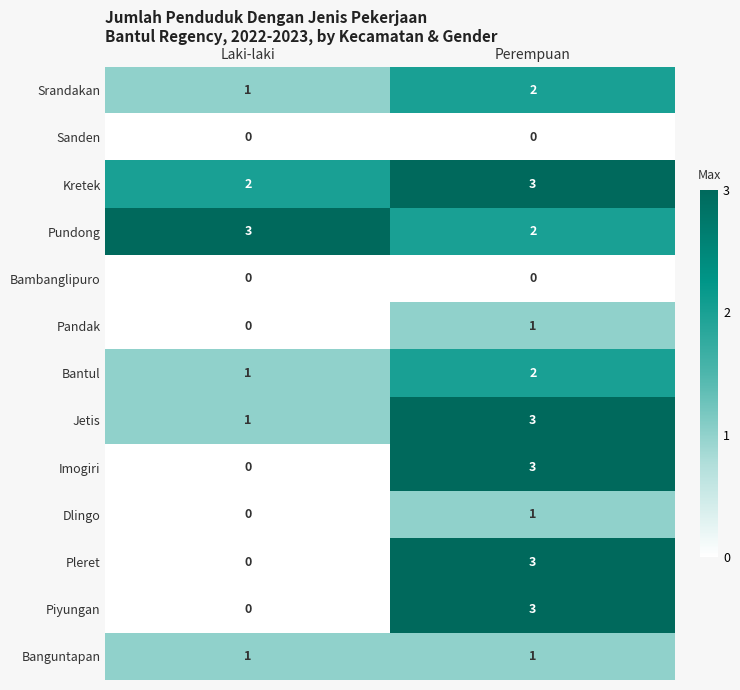

What is the difference between the Imogiri values at Laki-laki and Perempuan?

3